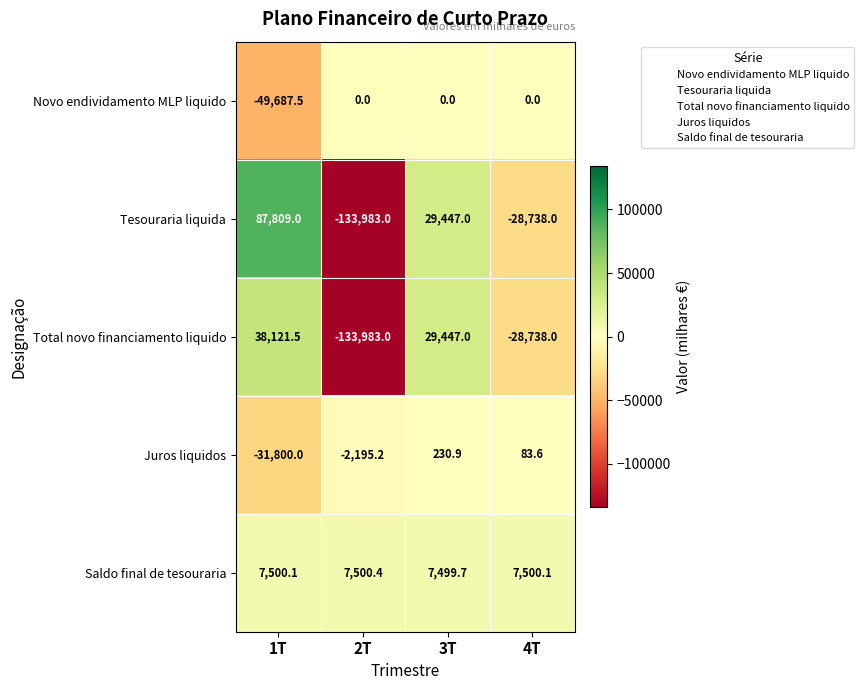

What is the minimum value shown in the chart?

-133983.0